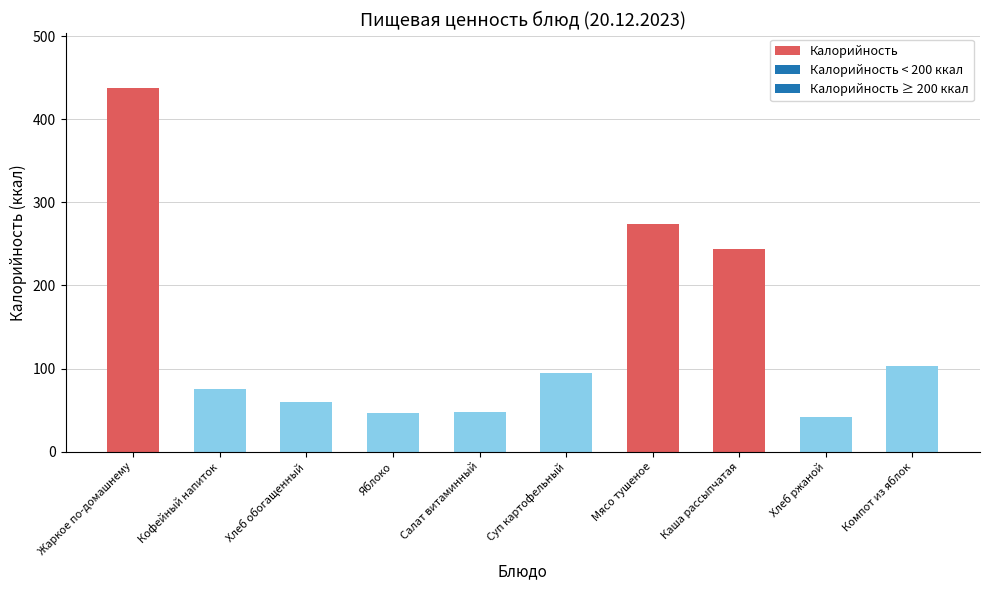

What is the label of the 3rd bar from the right?

Каша рассыпчатая